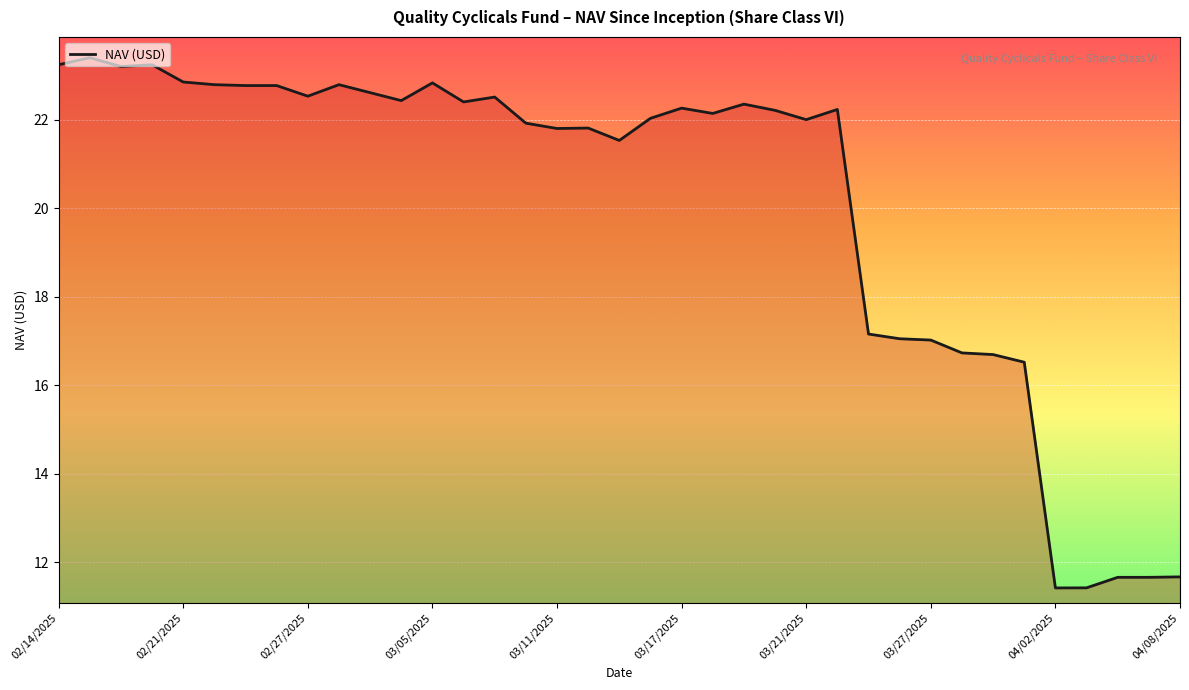

What is the maximum value shown in the chart?

23.4